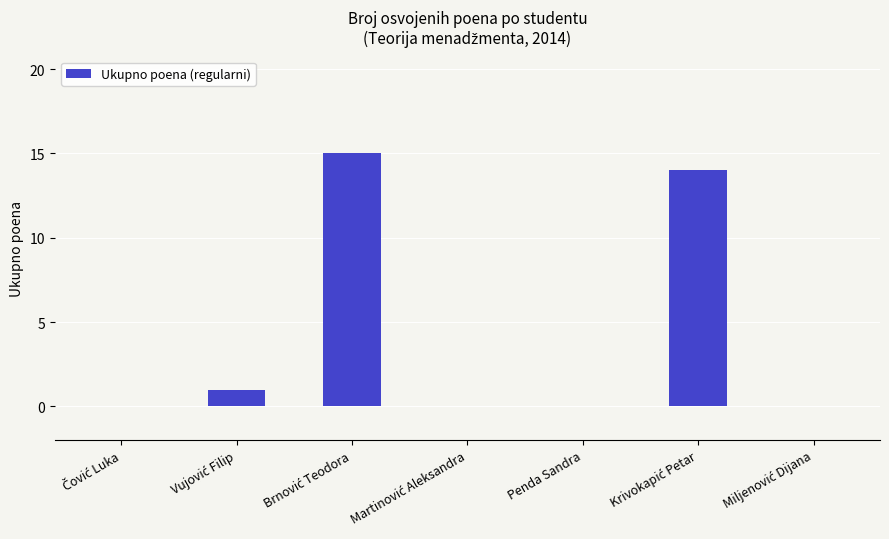

What is the maximum value shown in the chart?

15